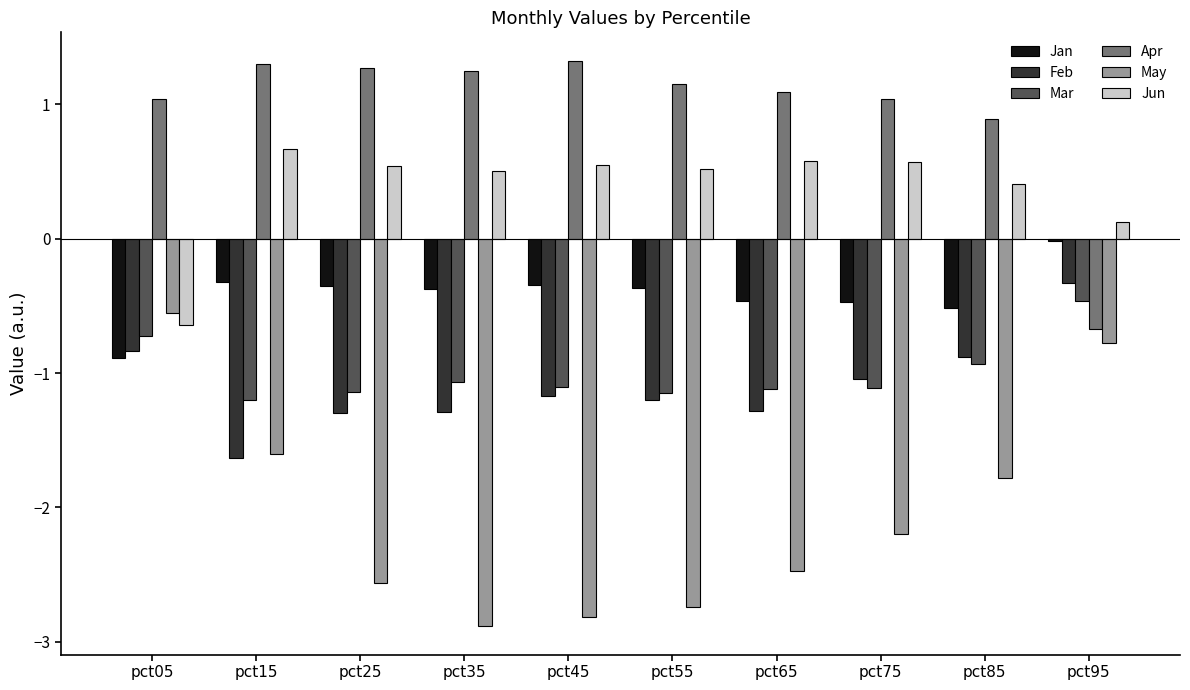

What is the average value of the Apr series?

1.0